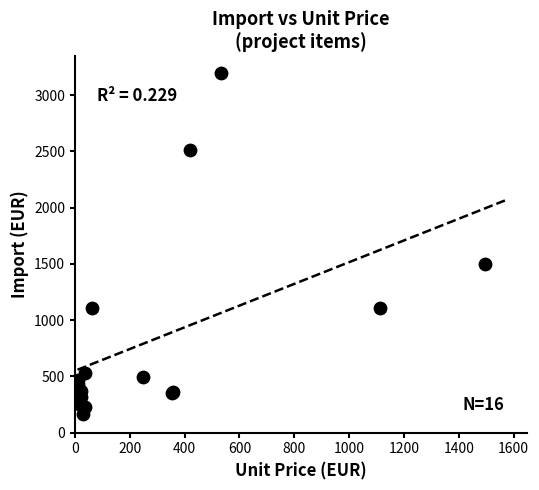

What Y value in the scatter plot is closest to 1680?

1496.3